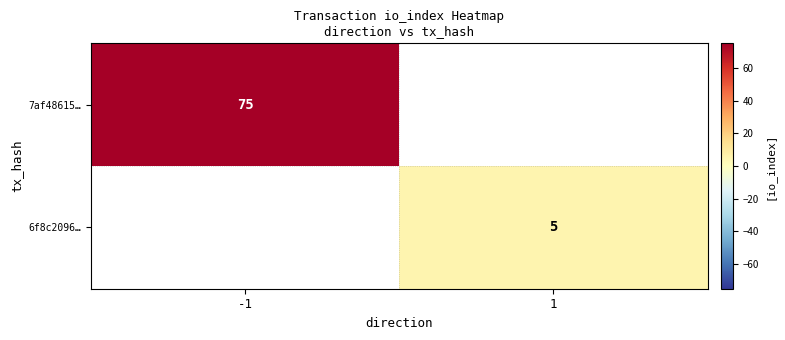

True or false: 7af48615… has a value of 128 at -1.

False